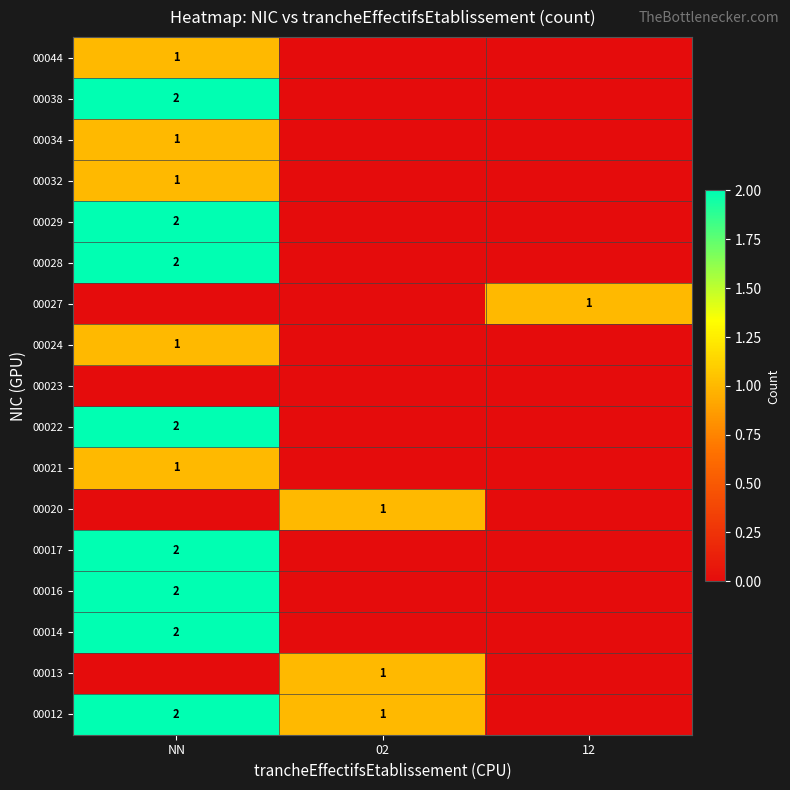

Is it true that 00024 equals 2 at NN?

False